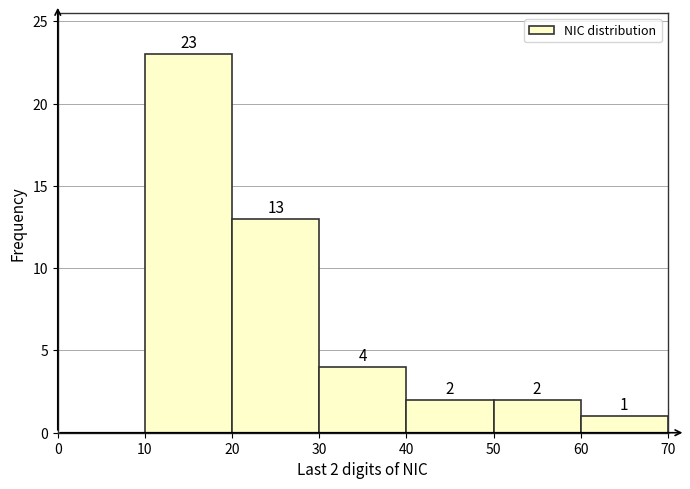

Over which range of the x-axis is the bar tallest?

10 to 20